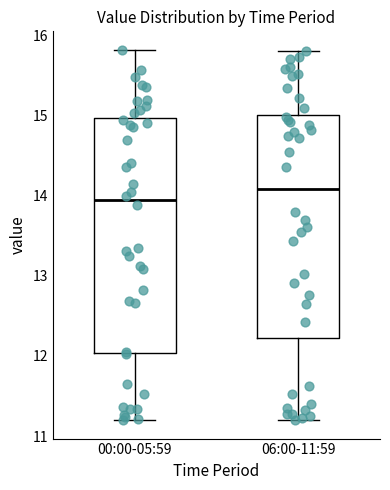

Reading left to right, read every box against the y-axis: the position of its median line, the range the box covers, and the ends of its whiskers. The values are not printed on the chart, so give them approximately, as read against the axis.

00:00-05:59: median 13.9, box 12.0 to 15.0, whiskers 11.2 to 15.8
06:00-11:59: median 14.1, box 12.2 to 15.0, whiskers 11.2 to 15.8